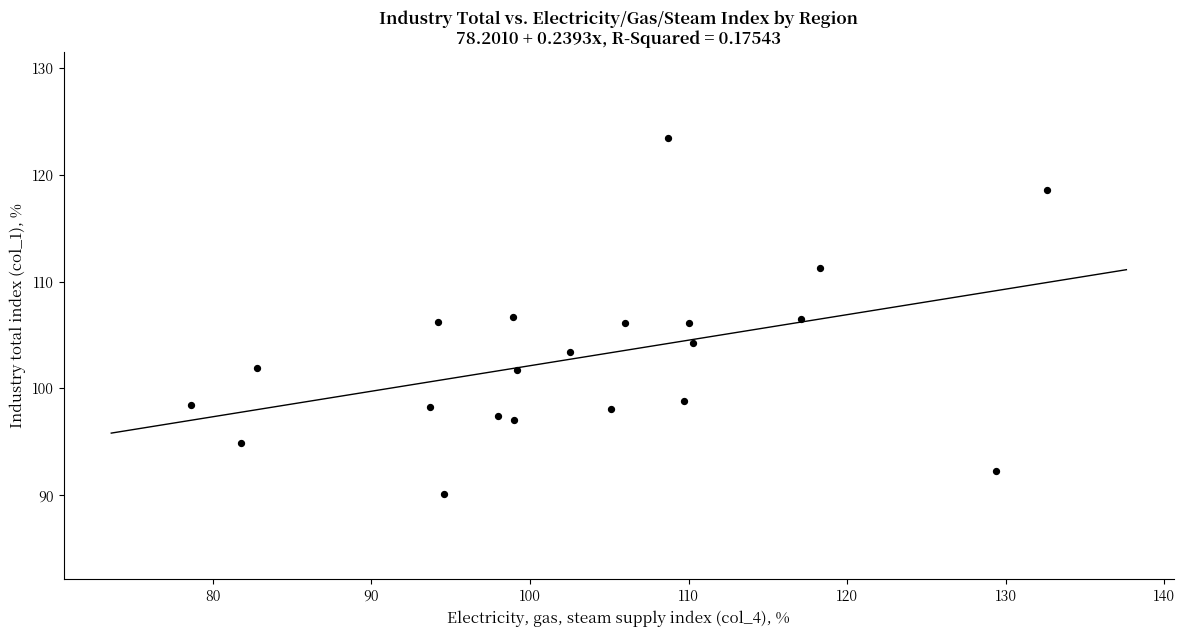

What is the range of Y values (max minus min)?

33.4